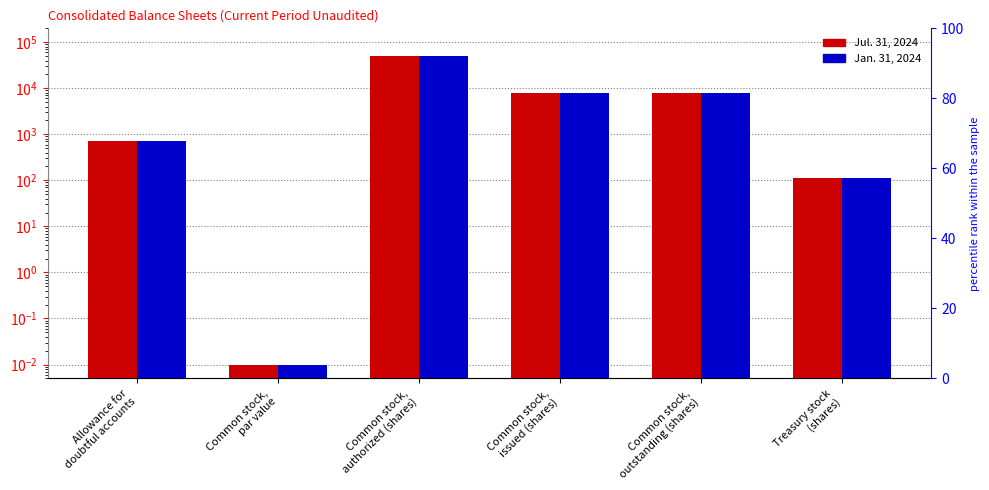

What is the label of the 3rd bar from the right?

Common stock,
issued (shares)